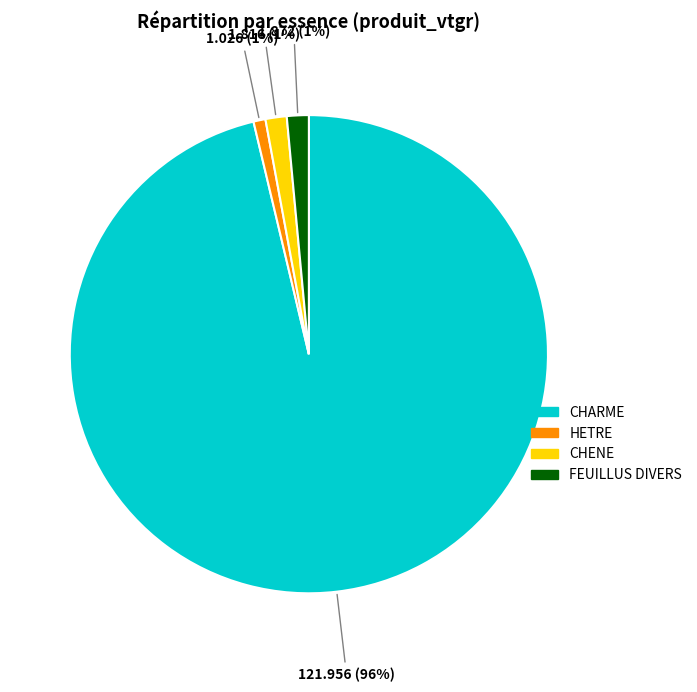

Does any single category account for the majority?

Yes